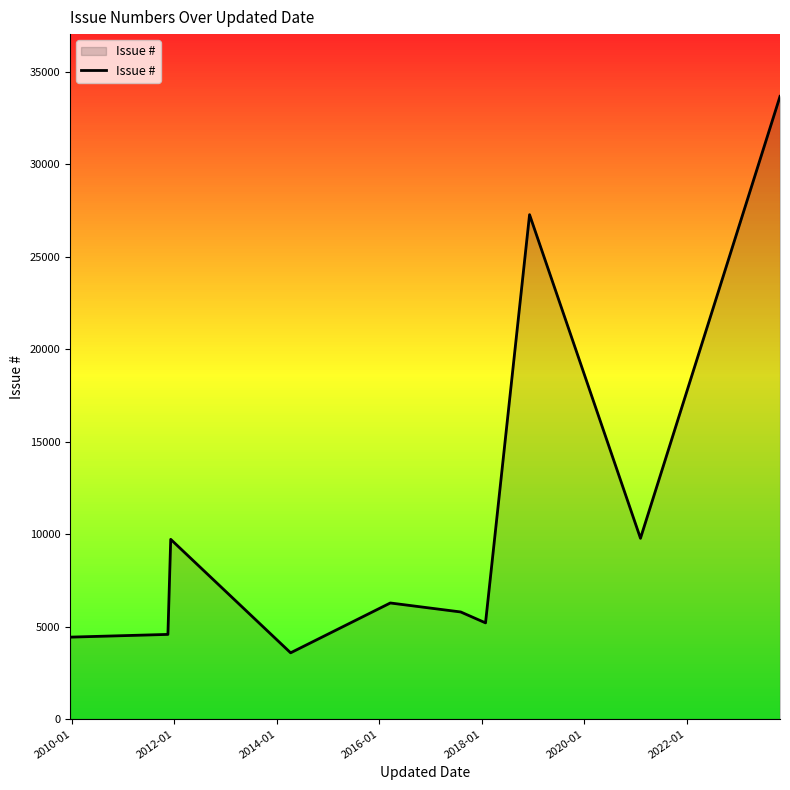

Count the number of categories in the chart.

10